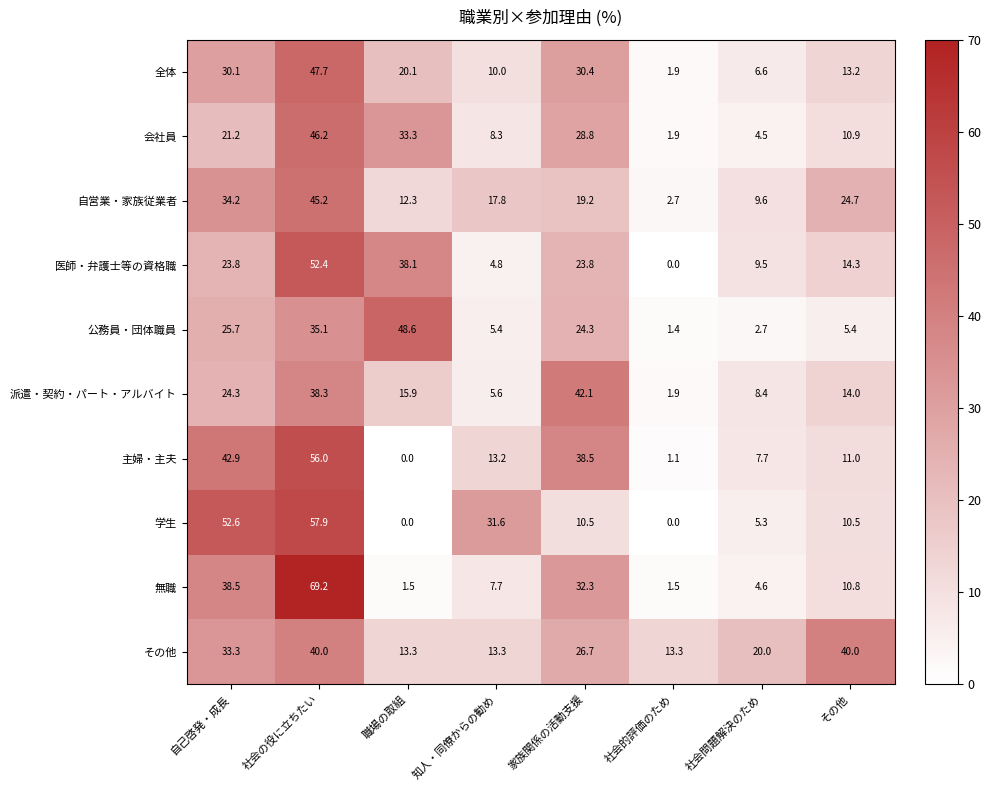

Which category has the highest value in the 会社員 series?

社会の役に立ちたい